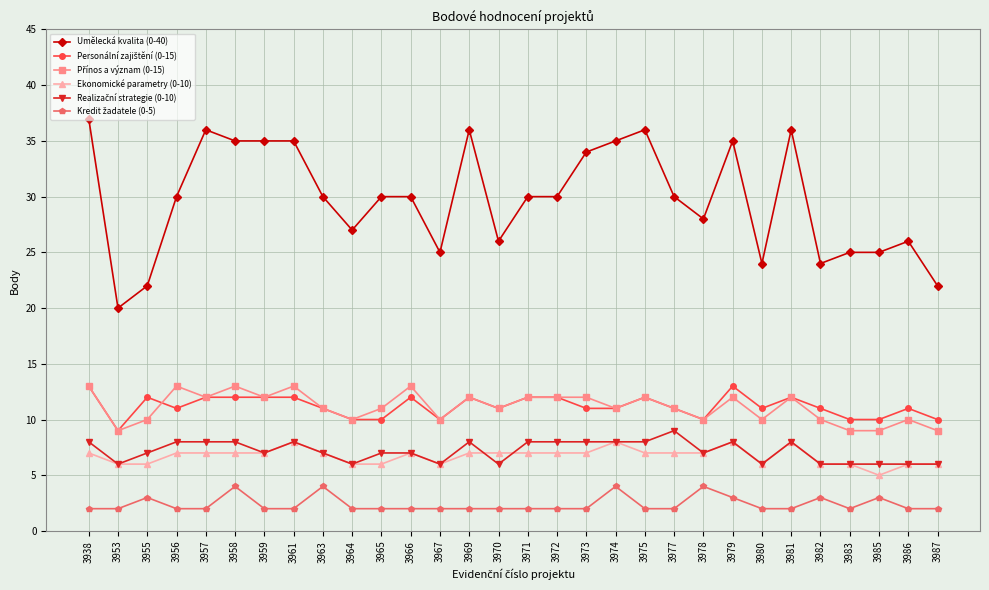

Does the chart display data point markers on the line(s)?

Yes